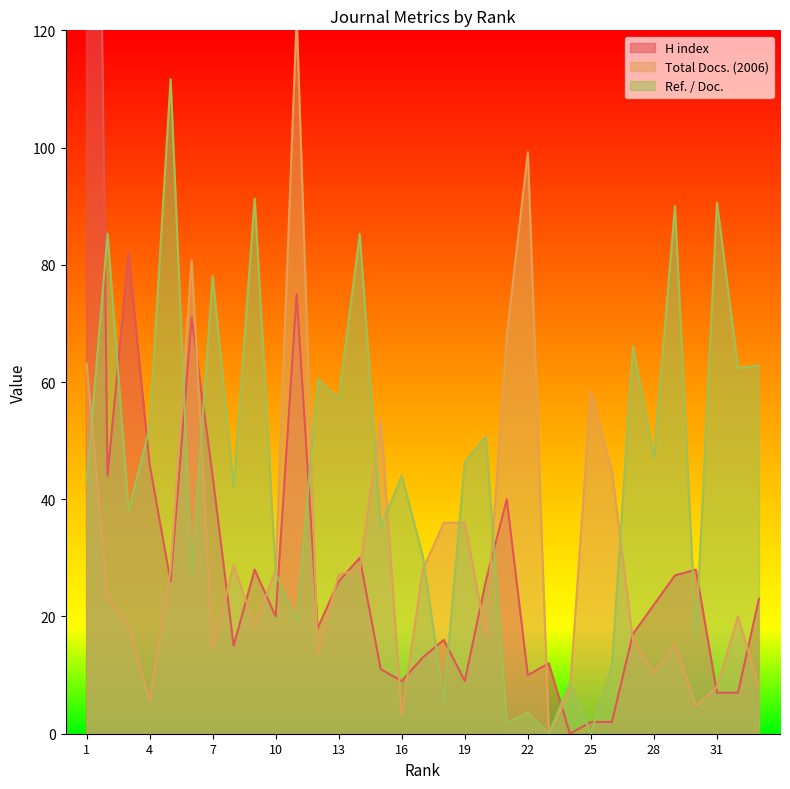

Which series ends up on top after the final intersection of H index and Total Docs. (2006)?

H index